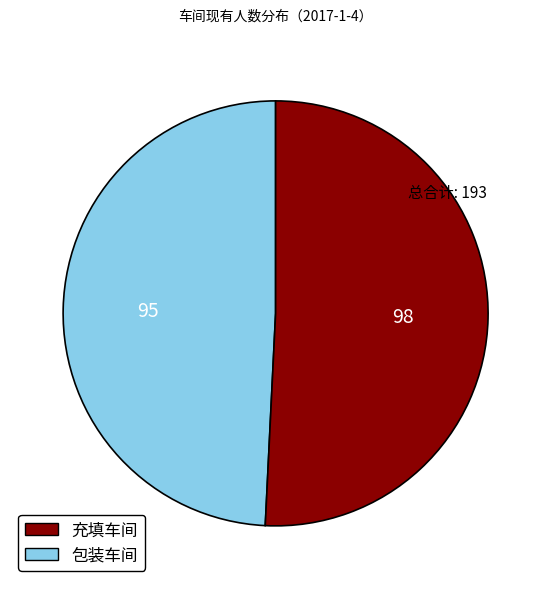

Rank the categories by value from lowest to highest.

充填车间, 包装车间